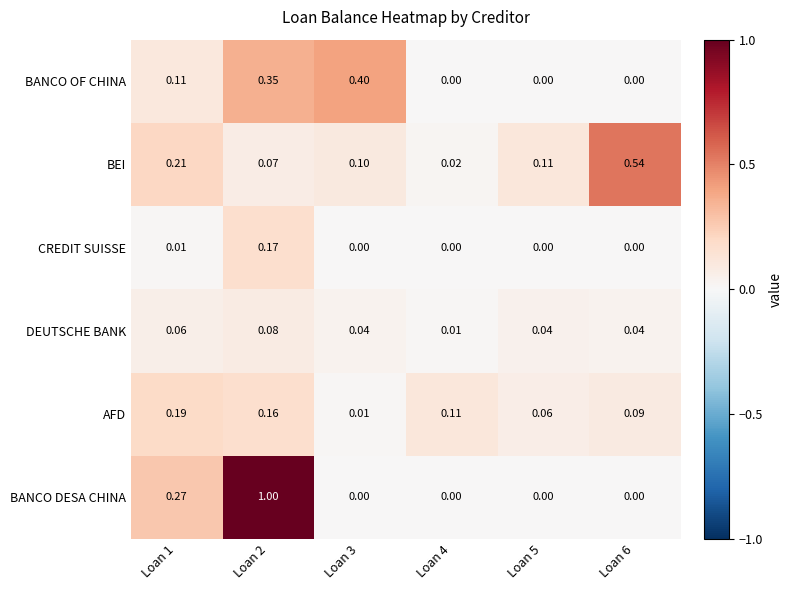

Which series has the largest total across all categories?

BANCO DESA CHINA